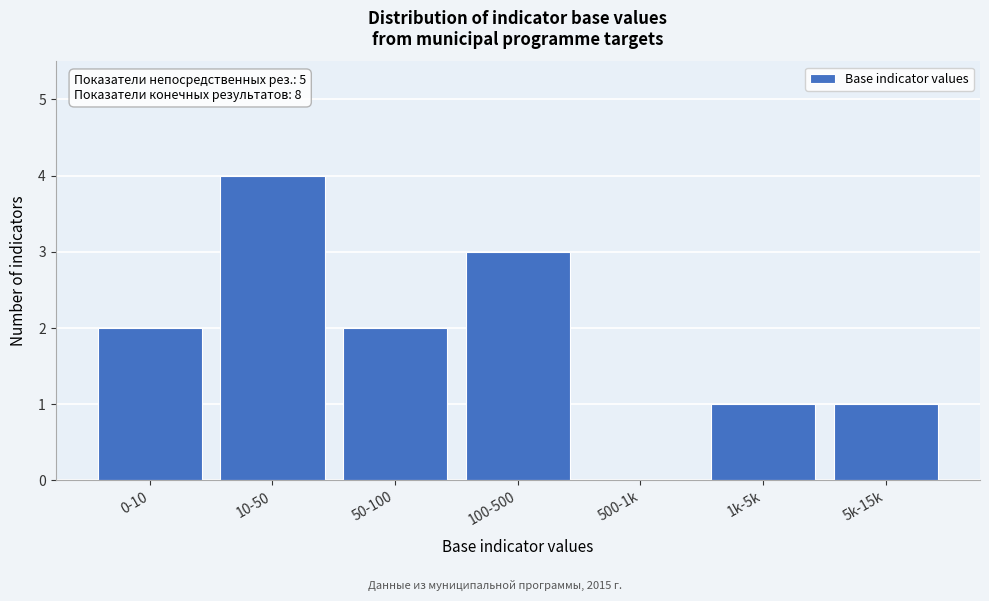

Reading left to right, transcribe all the data shown in this chart.

0-10=2	10-50=4	50-100=2	100-500=3	500-1k=0	1k-5k=1	5k-15k=1